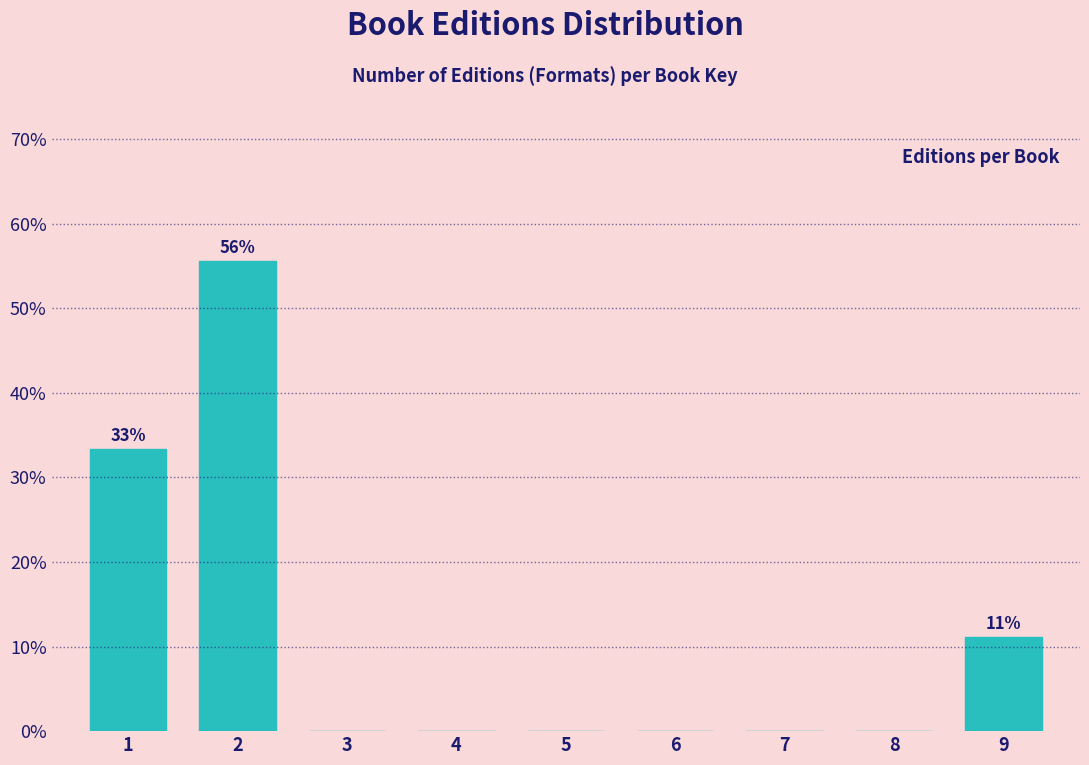

Reading right to left, what are all the values shown in this chart?

9=11.1	8=0.0	7=0.0	6=0.0	5=0.0	4=0.0	3=0.0	2=55.6	1=33.3